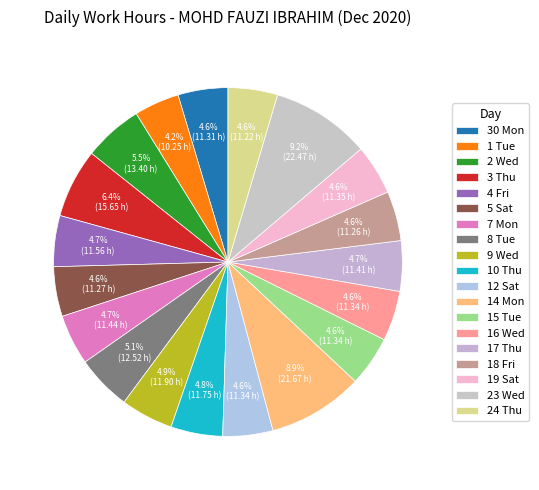

How many slices are in this pie chart?

19